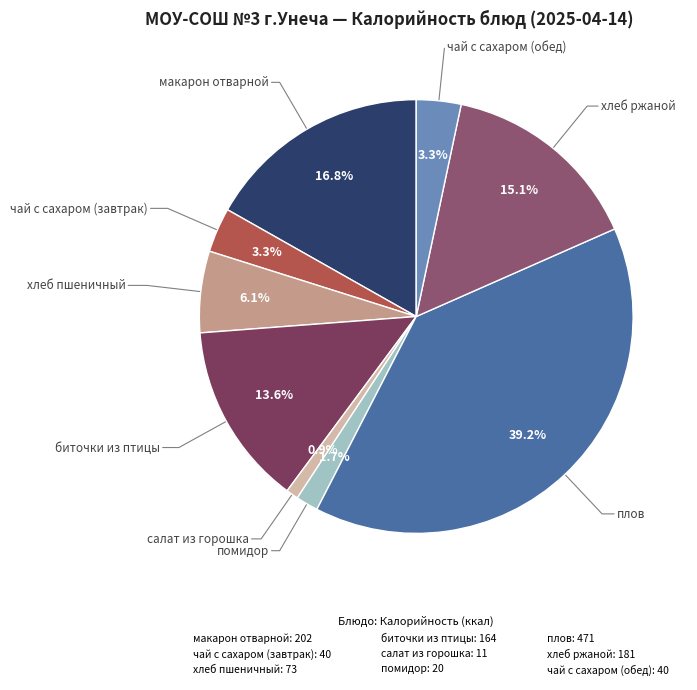

Which category has the biggest portion of the pie?

плов